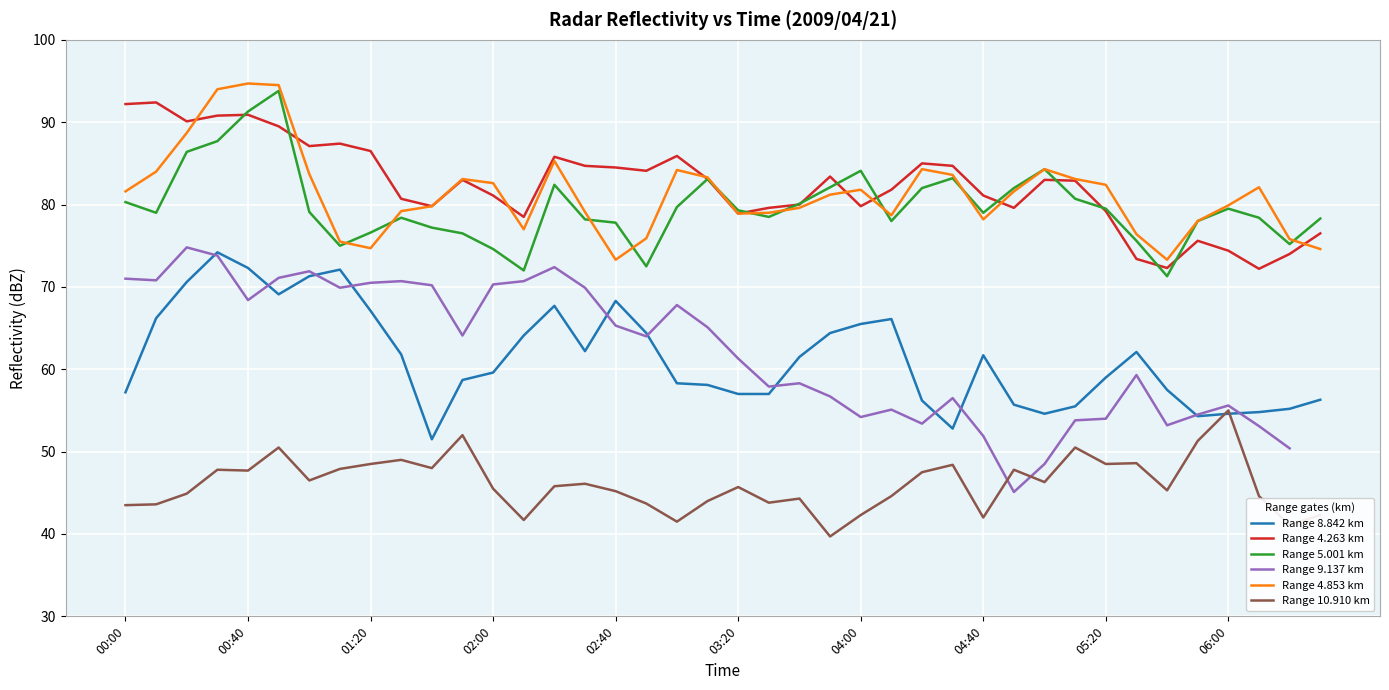

Which category has the lowest value across all series?

23